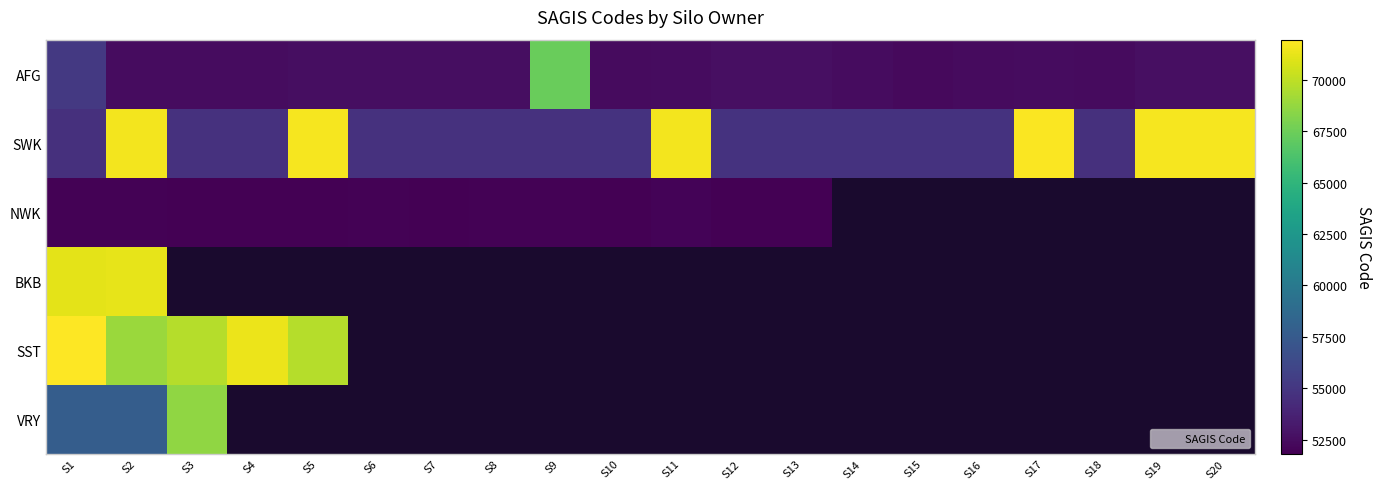

Which category has the lowest value across all series?

S12